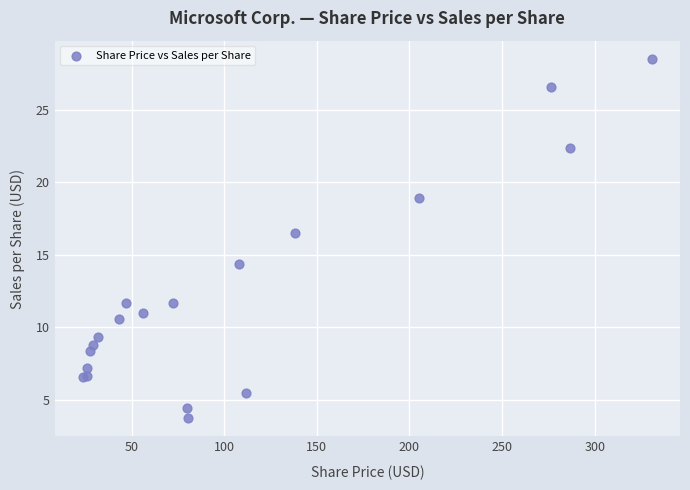

What Y value in the scatter plot is closest to 16?

16.5